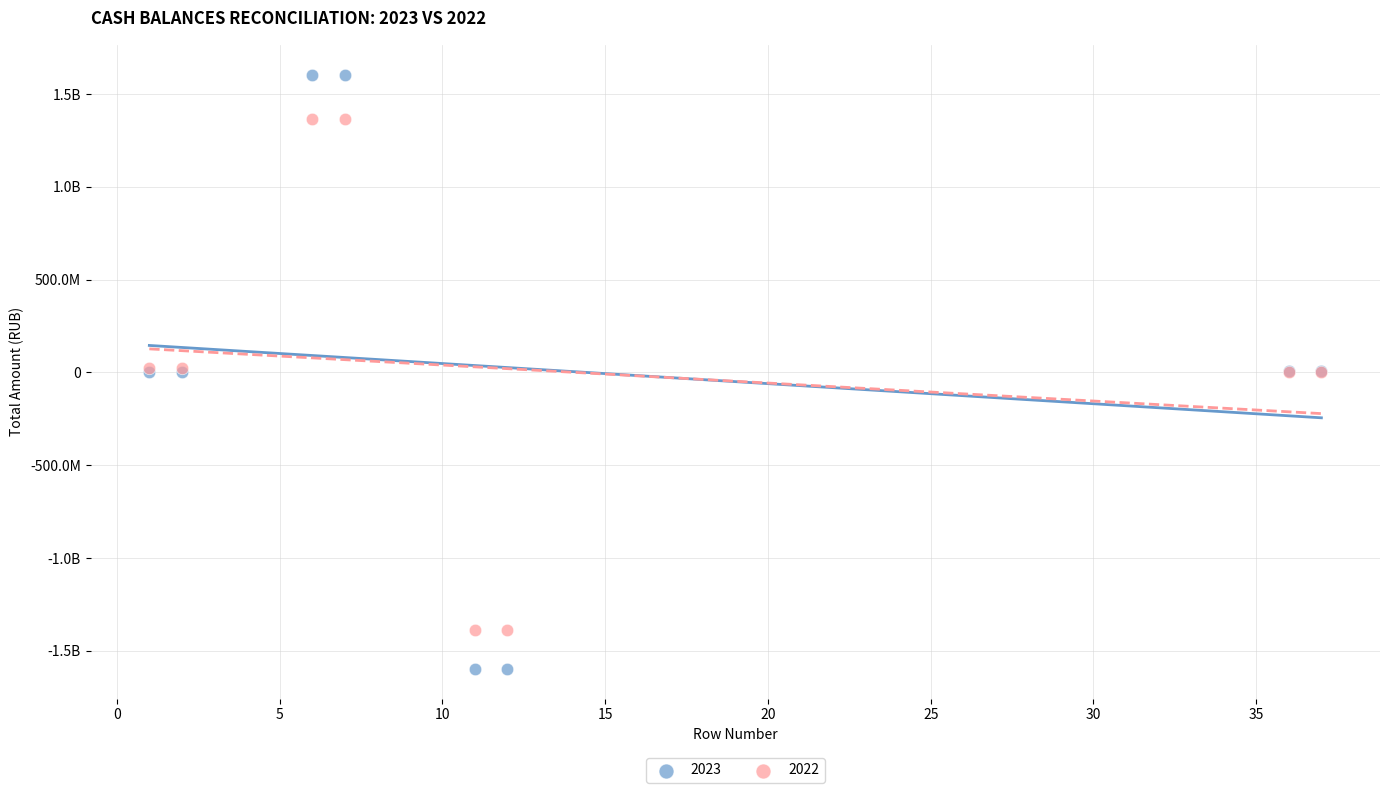

What are all the series names shown in the legend?

2023, 2022